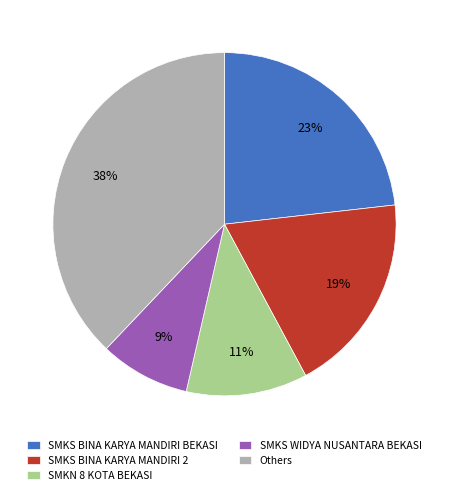

Rank the categories by value from highest to lowest.

Others, SMKS BINA KARYA MANDIRI BEKASI, SMKS BINA KARYA MANDIRI 2, SMKN 8 KOTA BEKASI, SMKS WIDYA NUSANTARA BEKASI